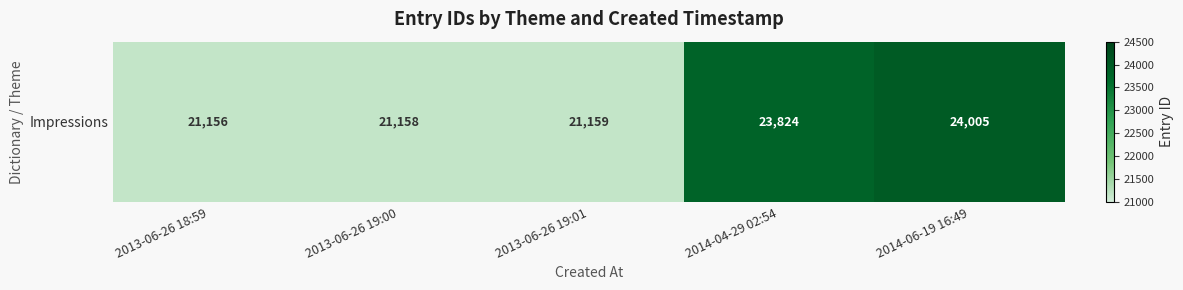

What is the smallest value displayed?

21156